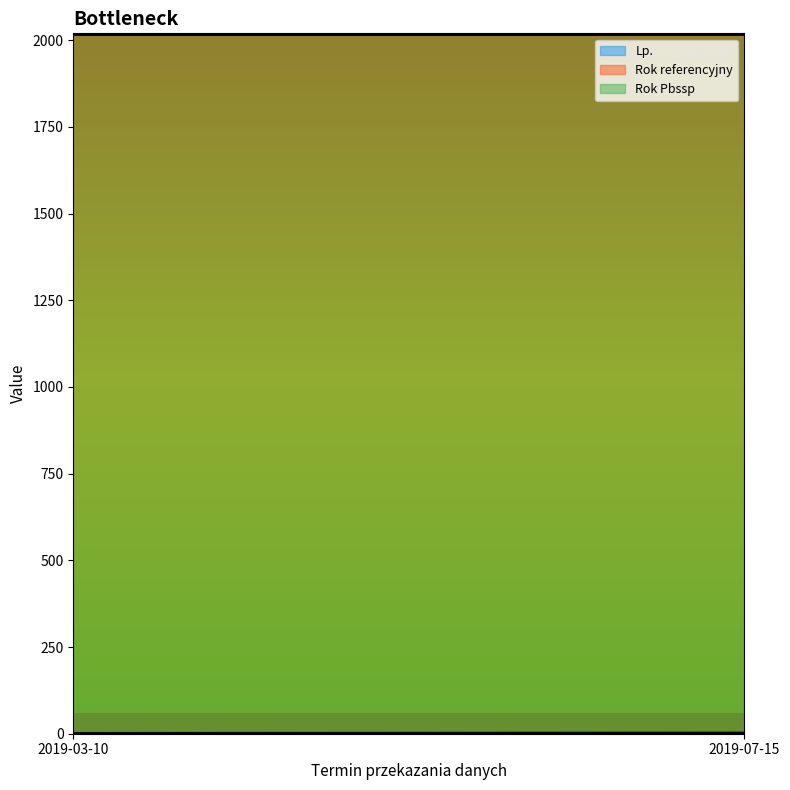

At which label is Lp. closest to 1?

2019-03-10